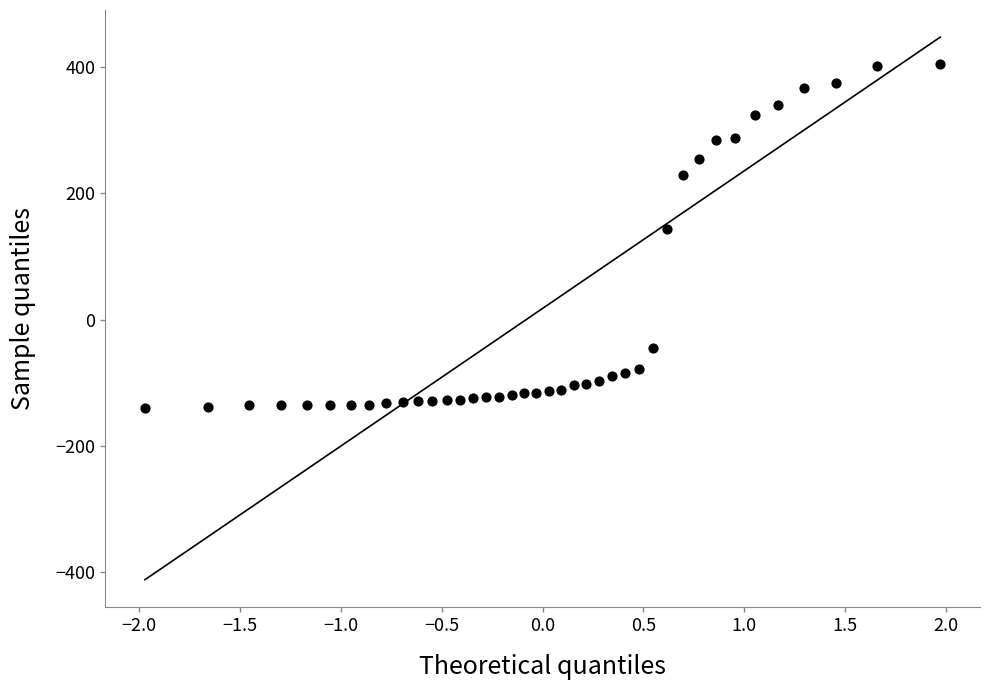

What is the range of Y values (max minus min)?

545.0